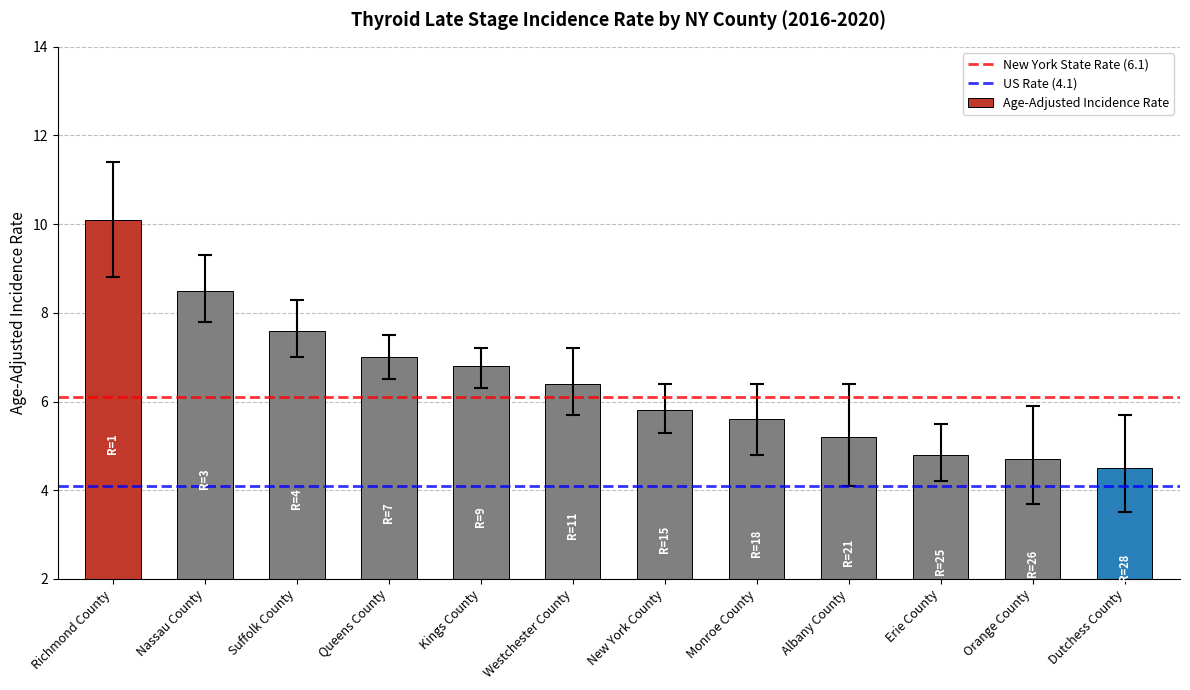

What position from the right is Nassau County?

11